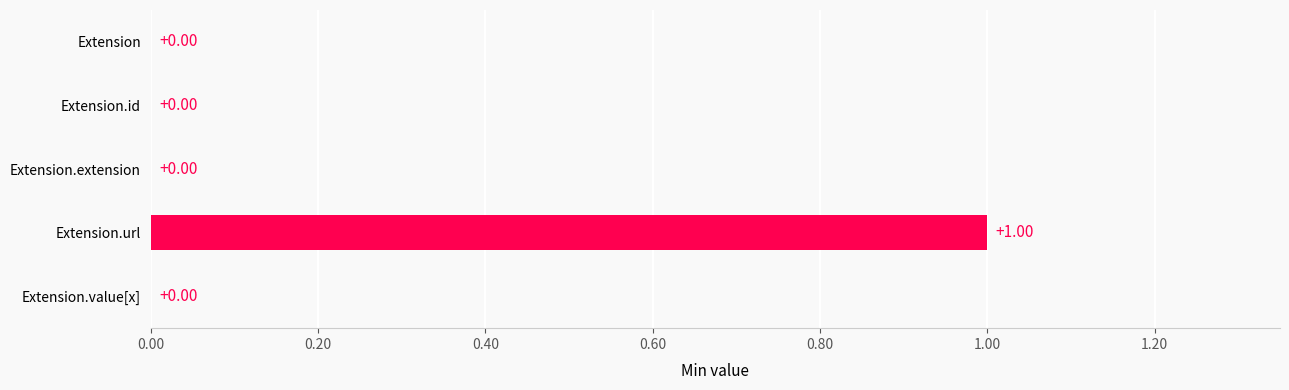

Count the number of data series in this chart.

1